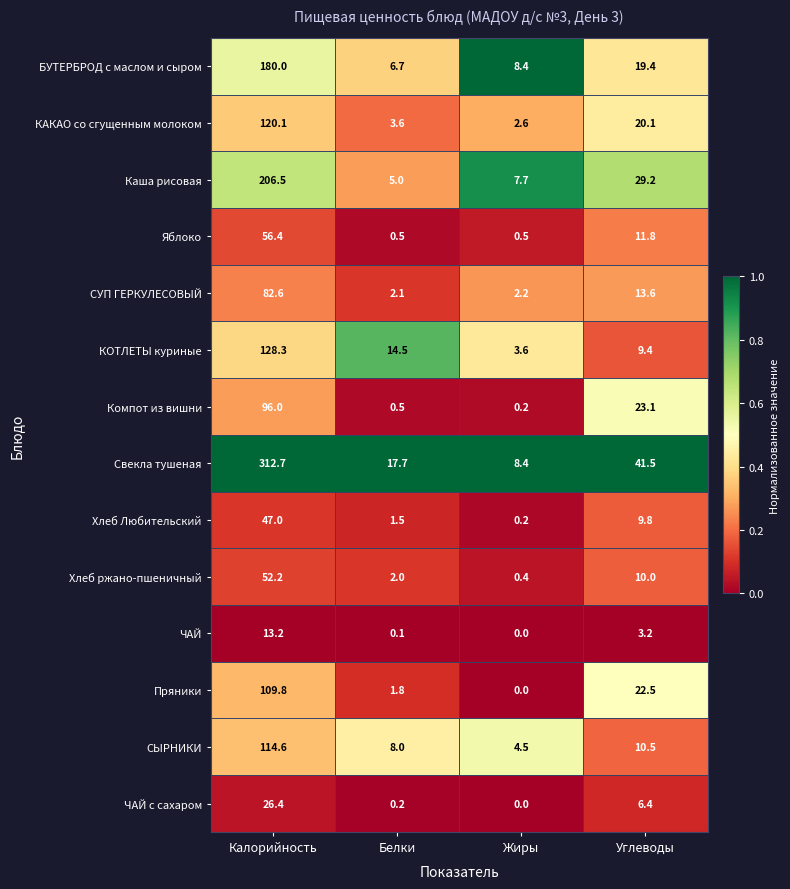

List the labels in order of БУТЕРБРОД с маслом и сыром value, largest first.

Калорийность, Углеводы, Жиры, Белки